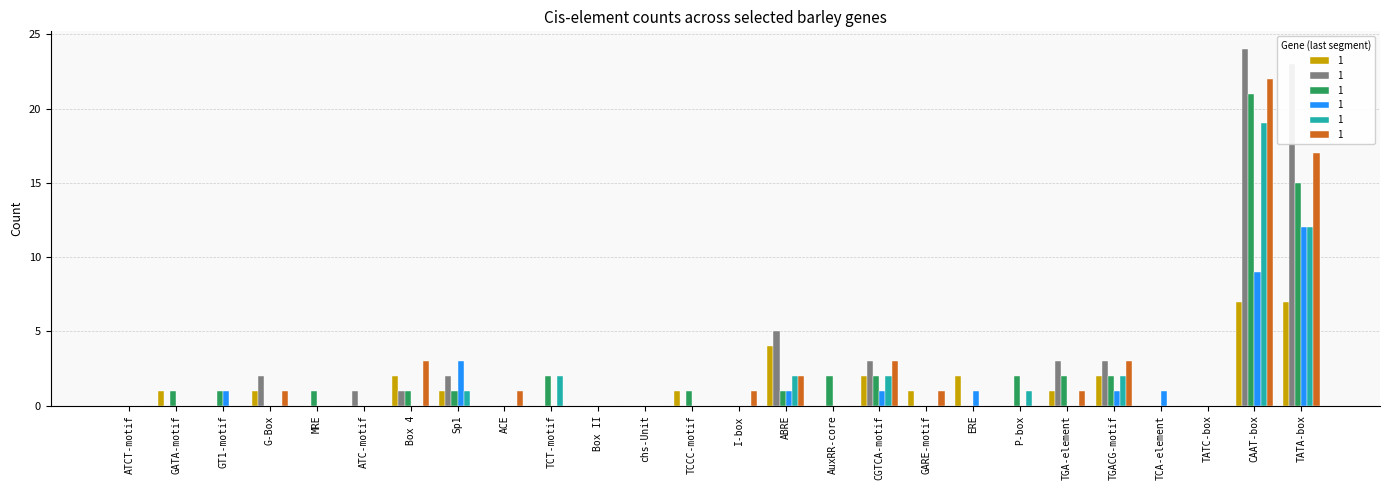

At how many categories does at least one series exceed 15?

2